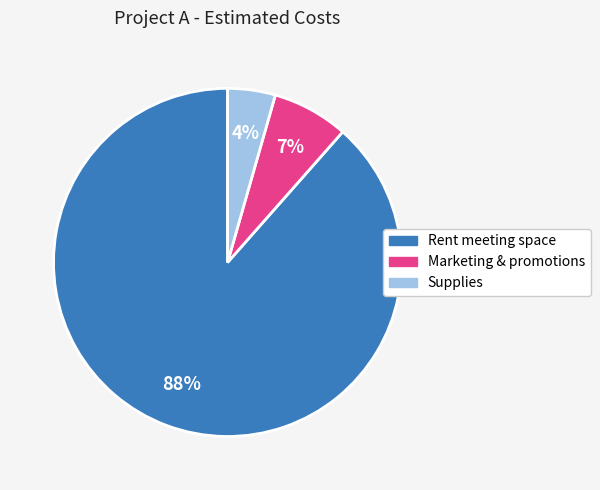

Between Supplies and Marketing & promotions, which is larger?

Marketing & promotions